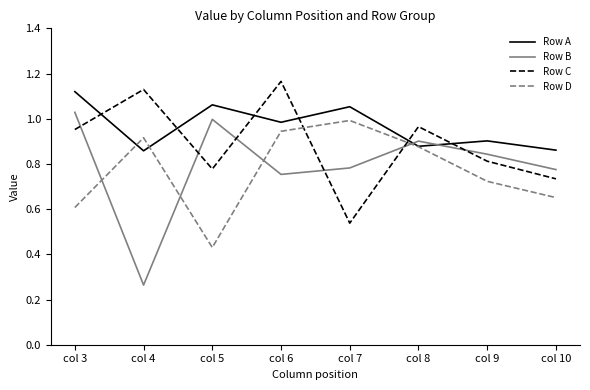

Between which two adjacent categories do Row A and Row D first intersect?

col 3 and col 4